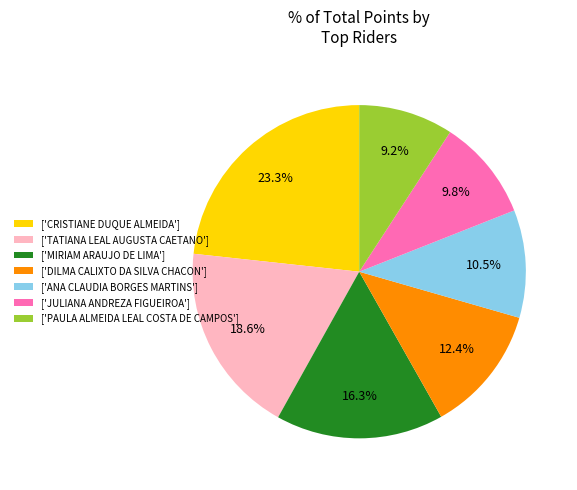

Is there any slice that represents more than half of the pie?

No